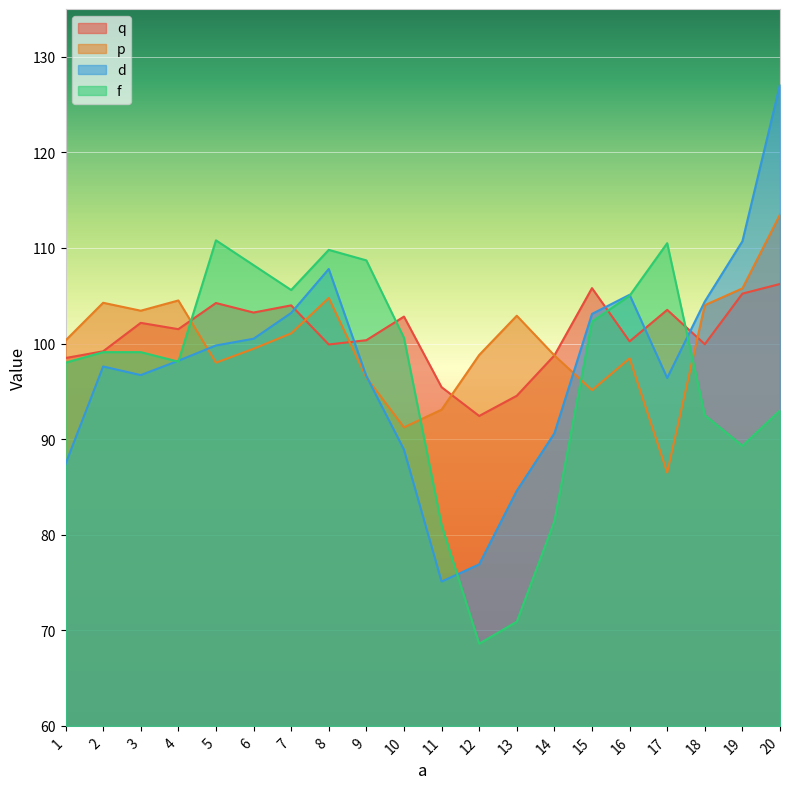

At which label does d reach its peak?

20